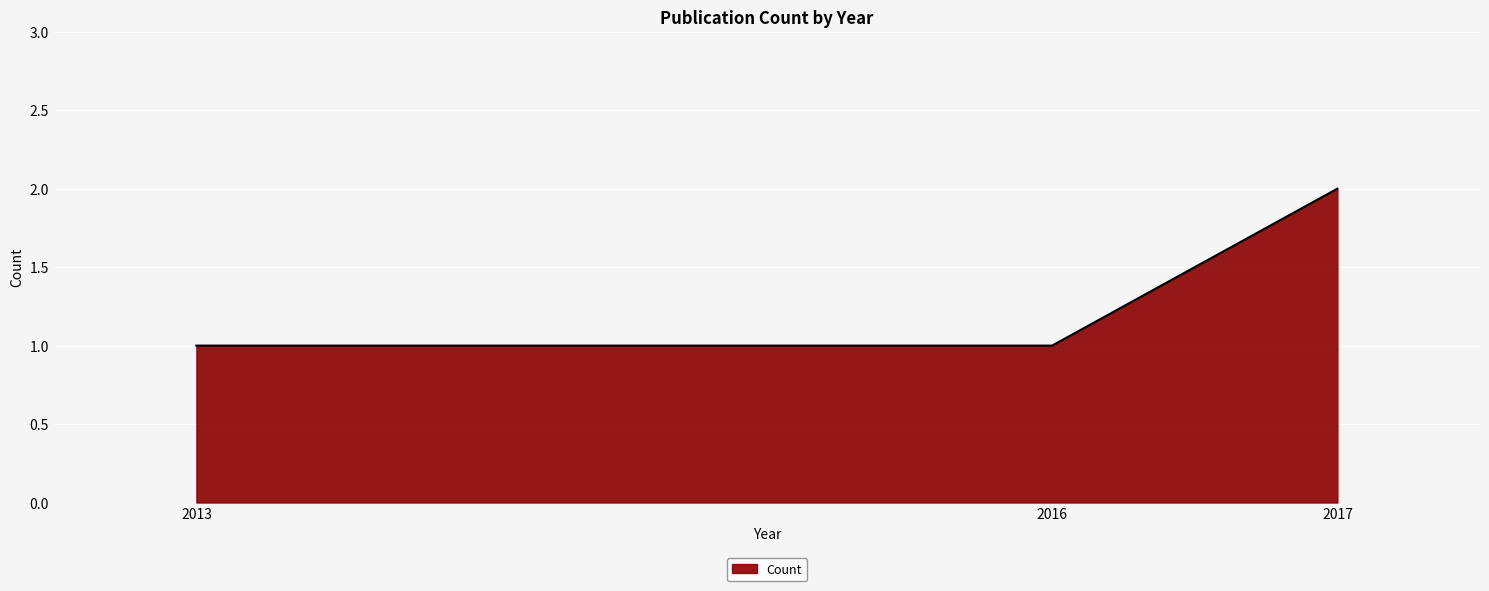

What is the sum of all values?

4